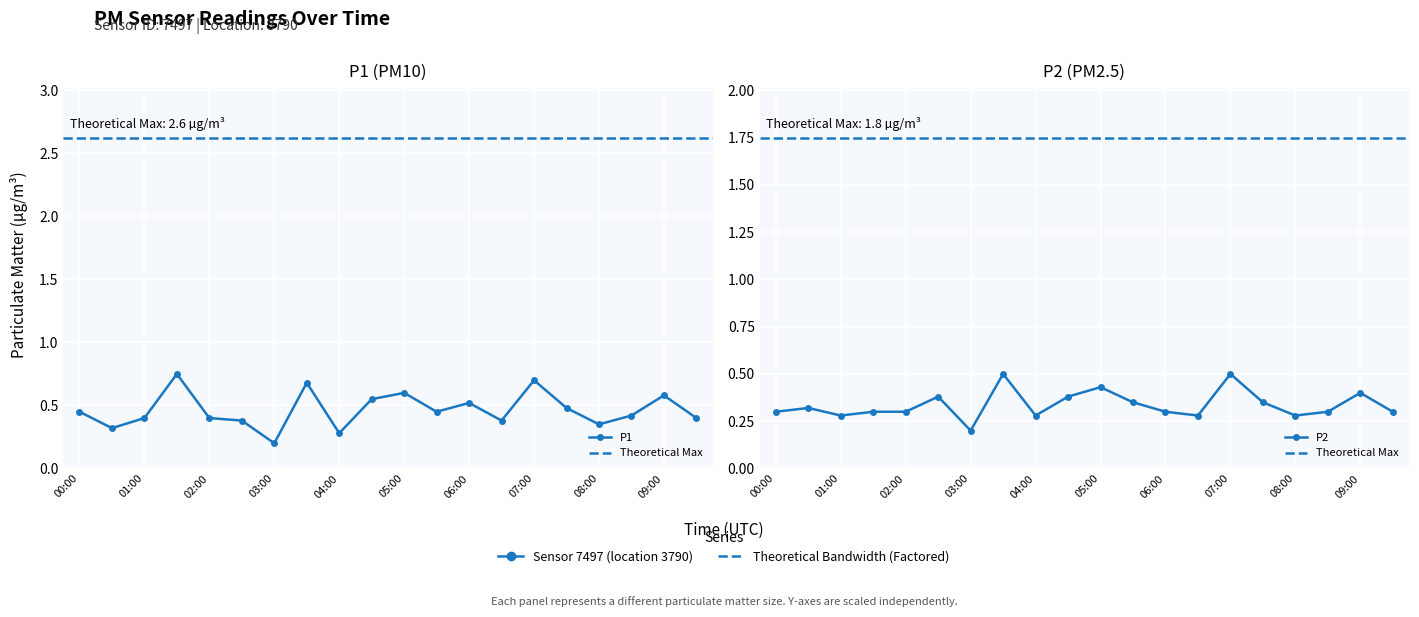

Where is the first local maximum for P1?

01:30